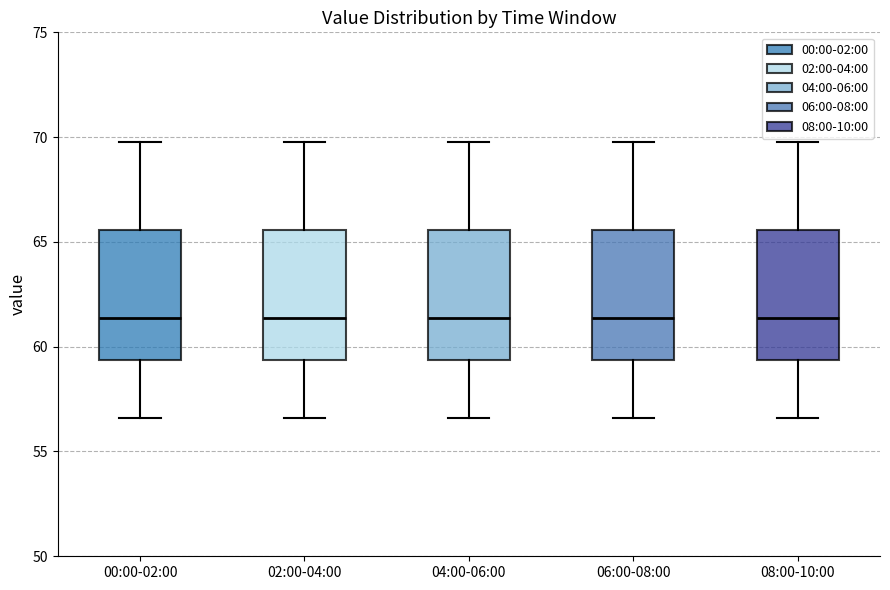

Reading left to right, read every box against the y-axis: the position of its median line, the range the box covers, and the ends of its whiskers. The values are not printed on the chart, so give them approximately, as read against the axis.

00:00-02:00: median 61.5, box 59.5 to 65.5, whiskers 56.5 to 70.0
02:00-04:00: median 61.5, box 59.5 to 65.5, whiskers 56.5 to 70.0
04:00-06:00: median 61.5, box 59.5 to 65.5, whiskers 56.5 to 70.0
06:00-08:00: median 61.5, box 59.5 to 65.5, whiskers 56.5 to 70.0
08:00-10:00: median 61.5, box 59.5 to 65.5, whiskers 56.5 to 70.0